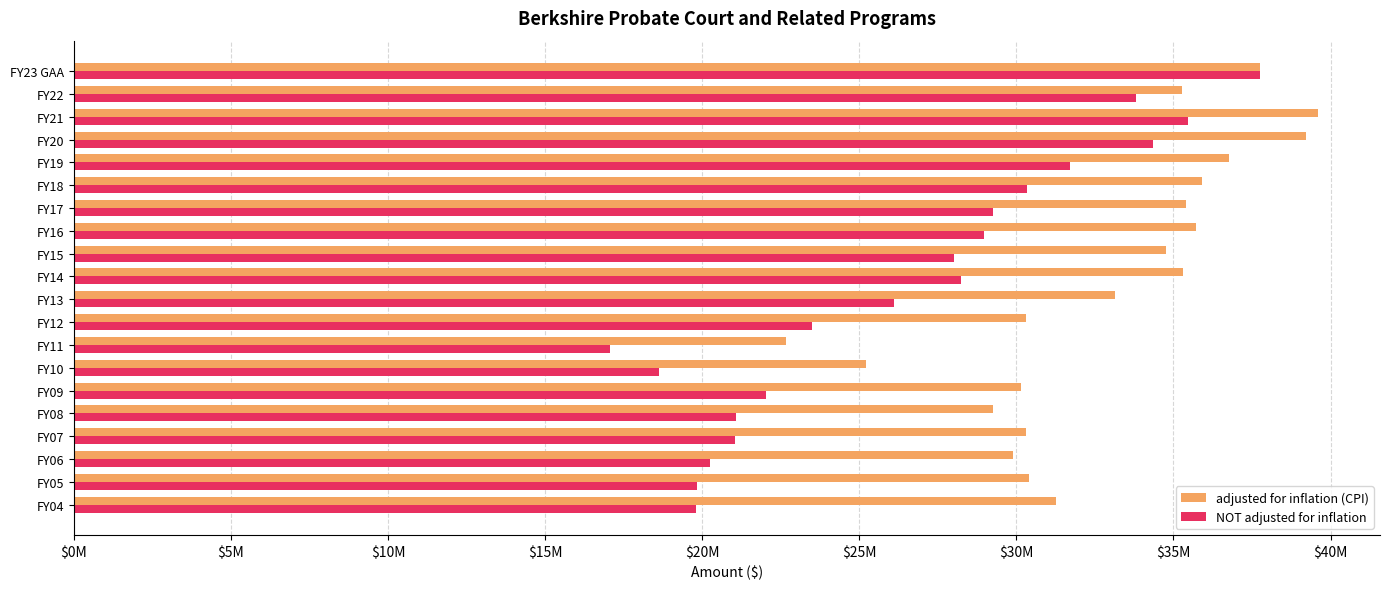

Rank the series by their maximum value, from lowest to highest.

NOT adjusted for inflation, adjusted for inflation (CPI)